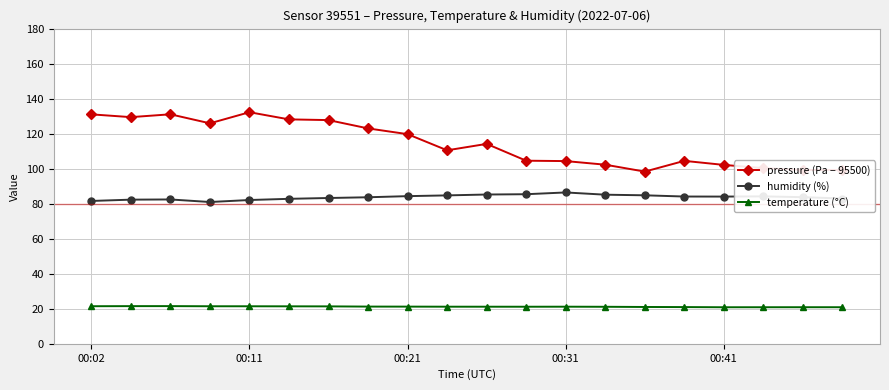

Which series has the largest total across all categories?

pressure (Pa − 95500)